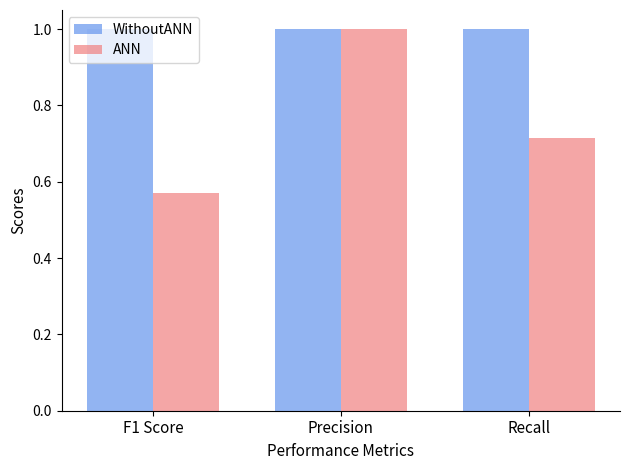

At how many categories does at least one series exceed 0?

3